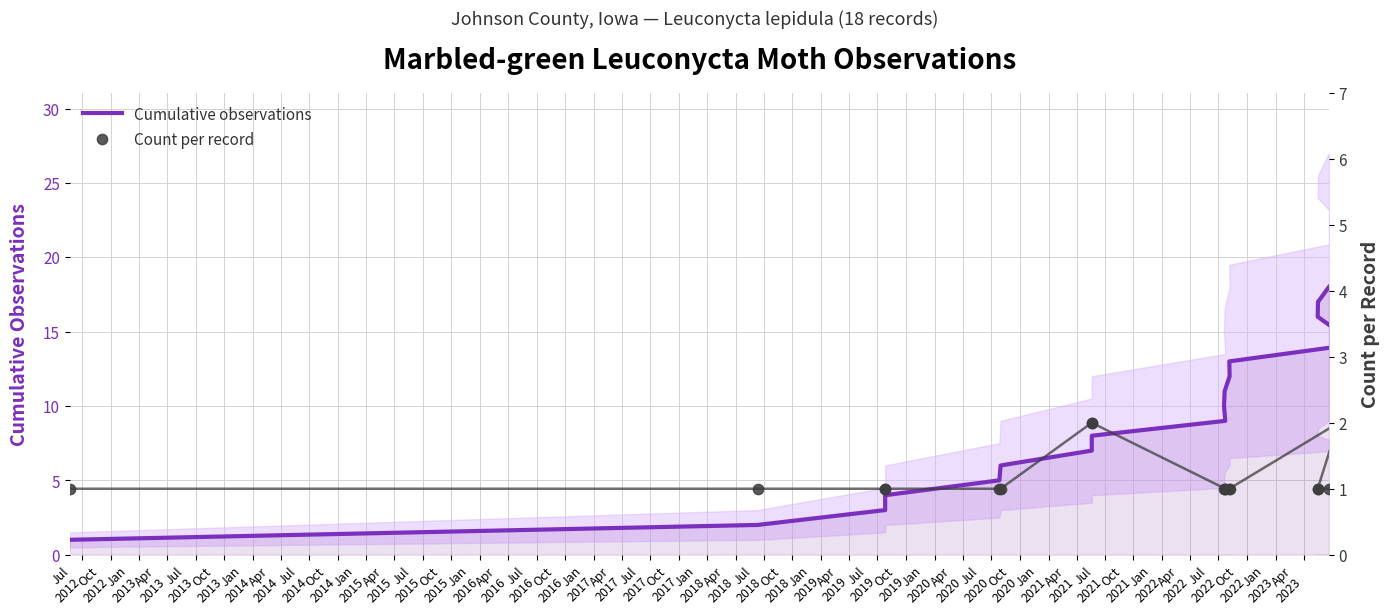

What are all the series names shown in the legend?

Cumulative observations, Count per record